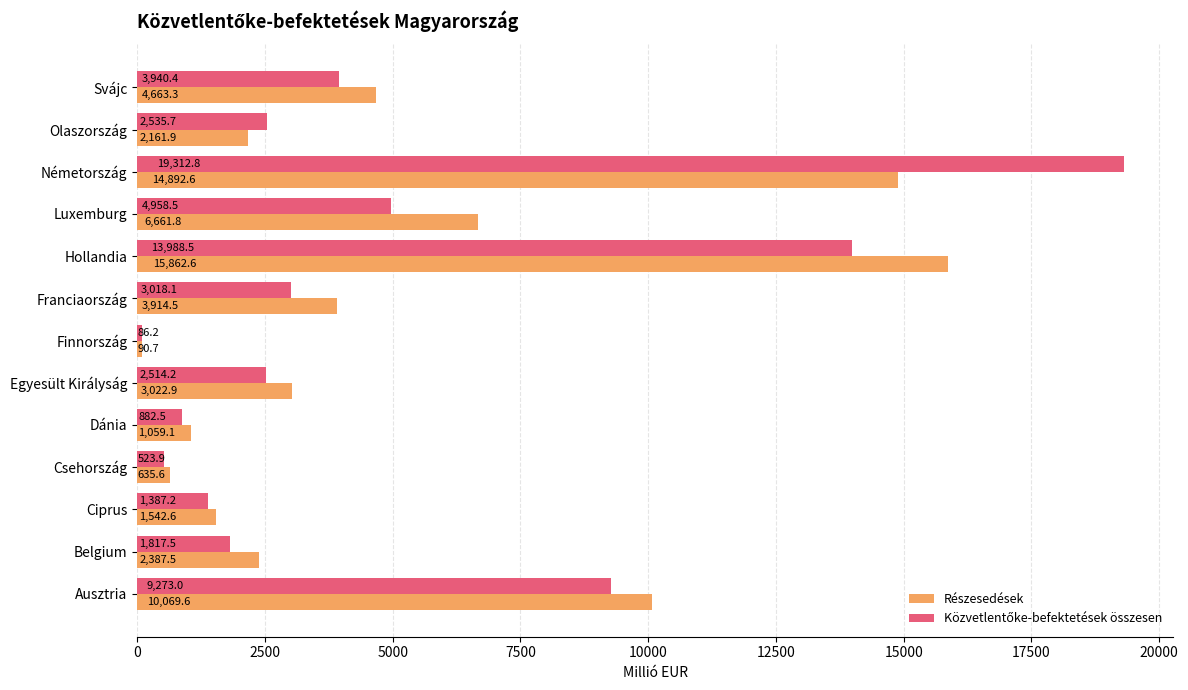

Which category has the lowest value across all series?

Finnország